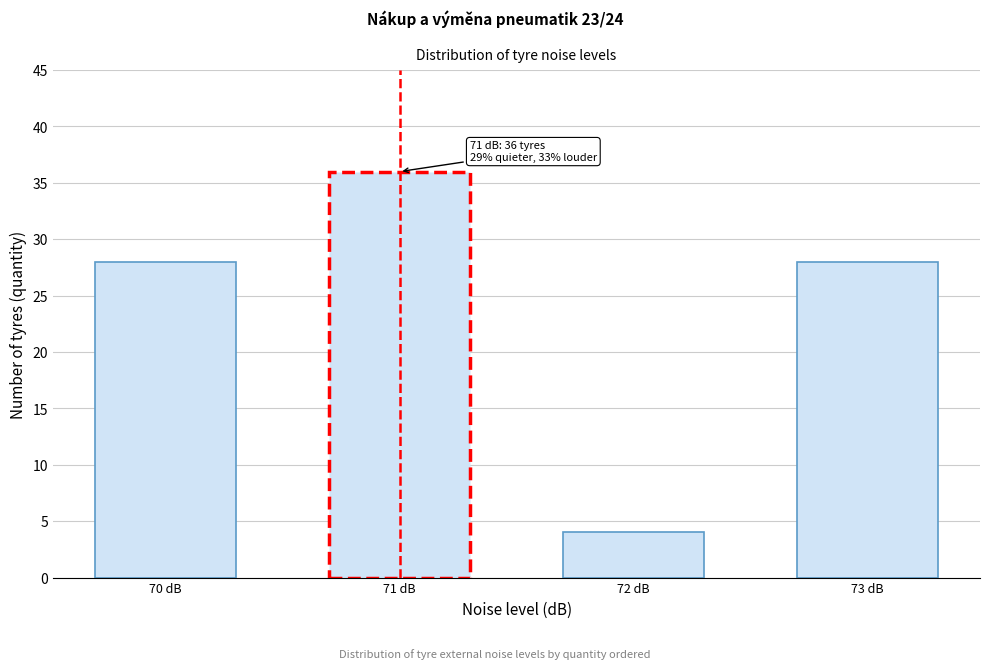

Reading right to left, extract all data points from this chart.

73 dB=28	72 dB=4	71 dB=36	70 dB=28